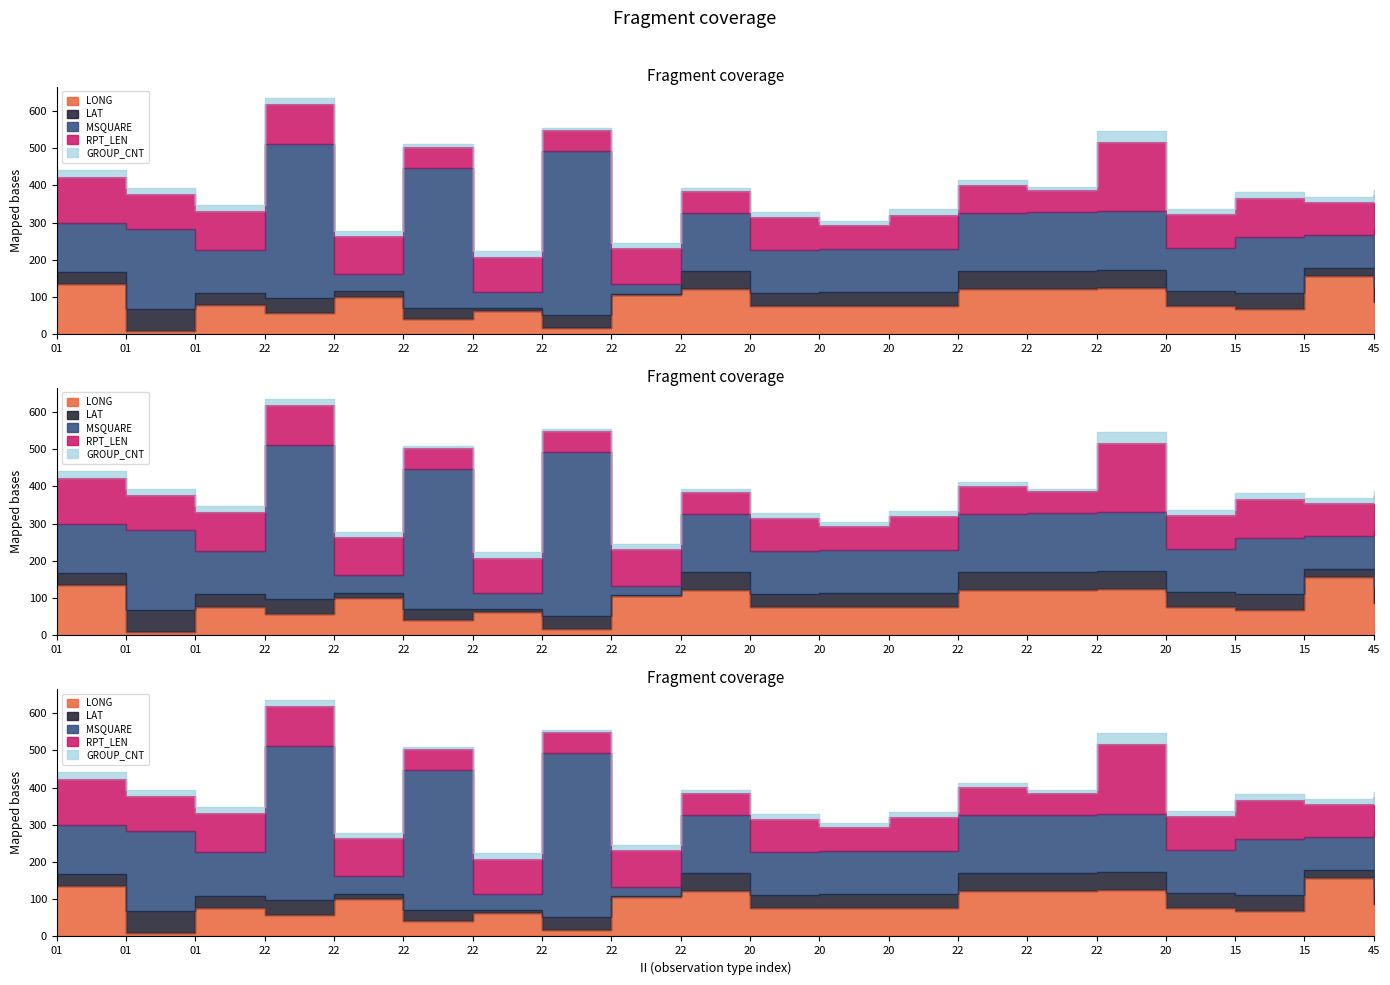

How many values in the LAT series exceed 38?

9